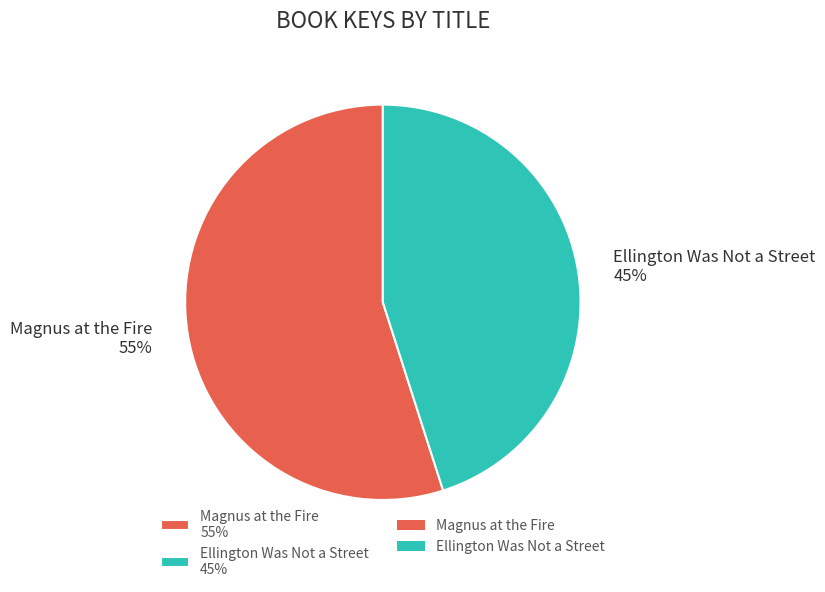

Do Ellington Was Not a Street and Magnus at the Fire together represent more than half of the pie?

Yes